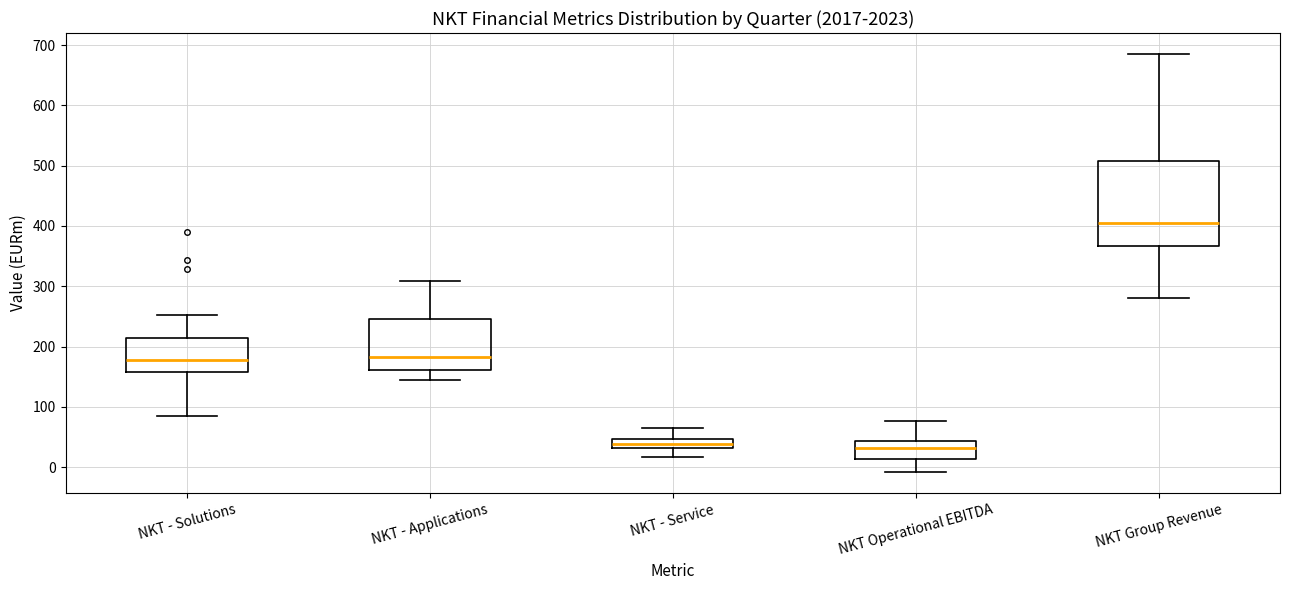

Where does the lower whisker of the box for NKT - Service end on the y-axis? The values are not printed on the chart, so give them approximately, as read against the axis.

20